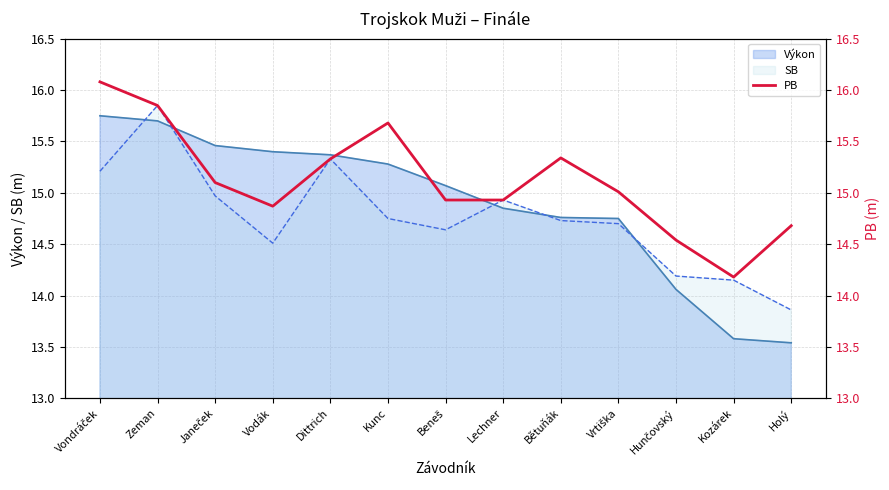

At which category does the chart reach its peak across all series?

Vondráček